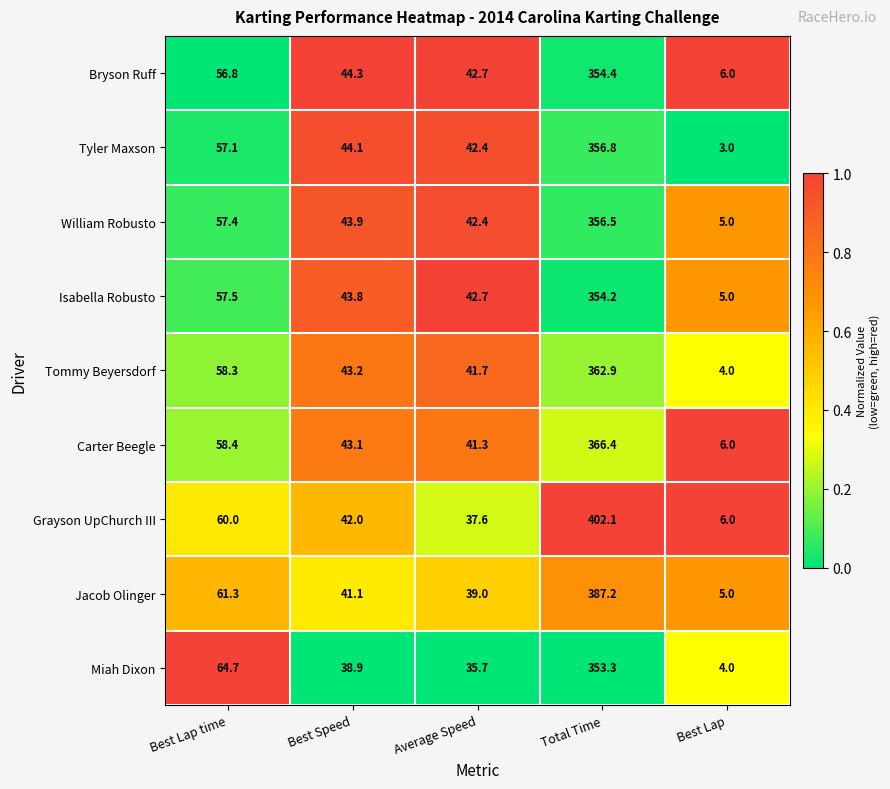

At which category does the chart reach its minimum across all series?

Best Lap